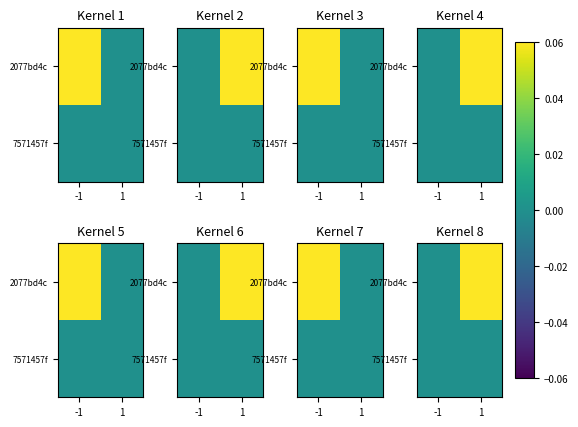

How many data points does each series have?

2